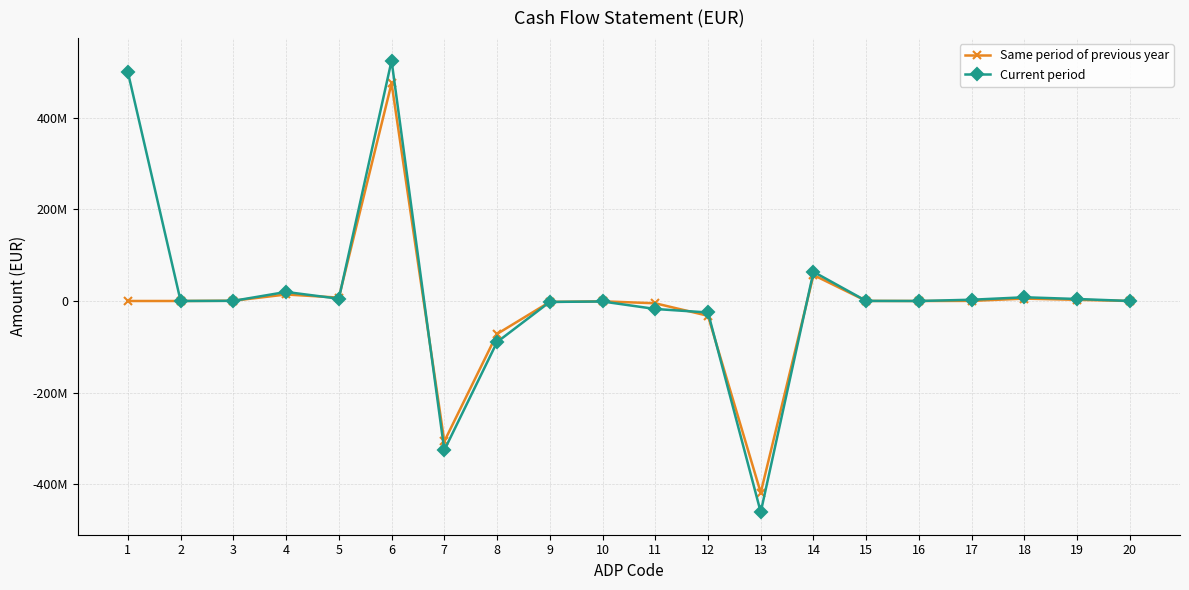

What are all the series names shown in the legend?

Same period of previous year, Current period